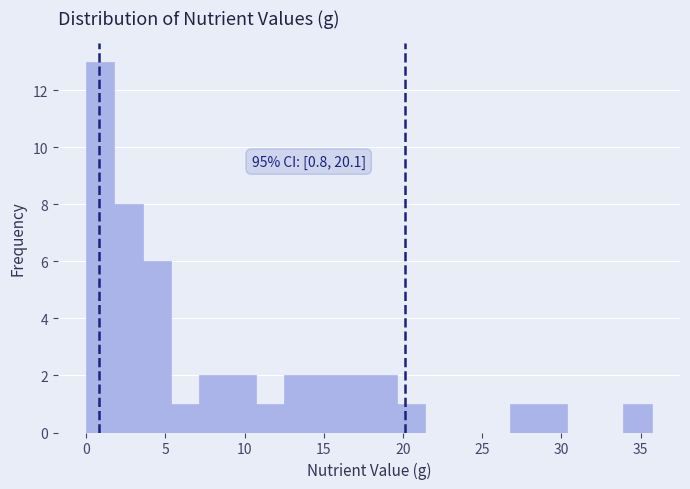

Read against the x-axis, roughly where is the centre of the tallest bar?

1.0